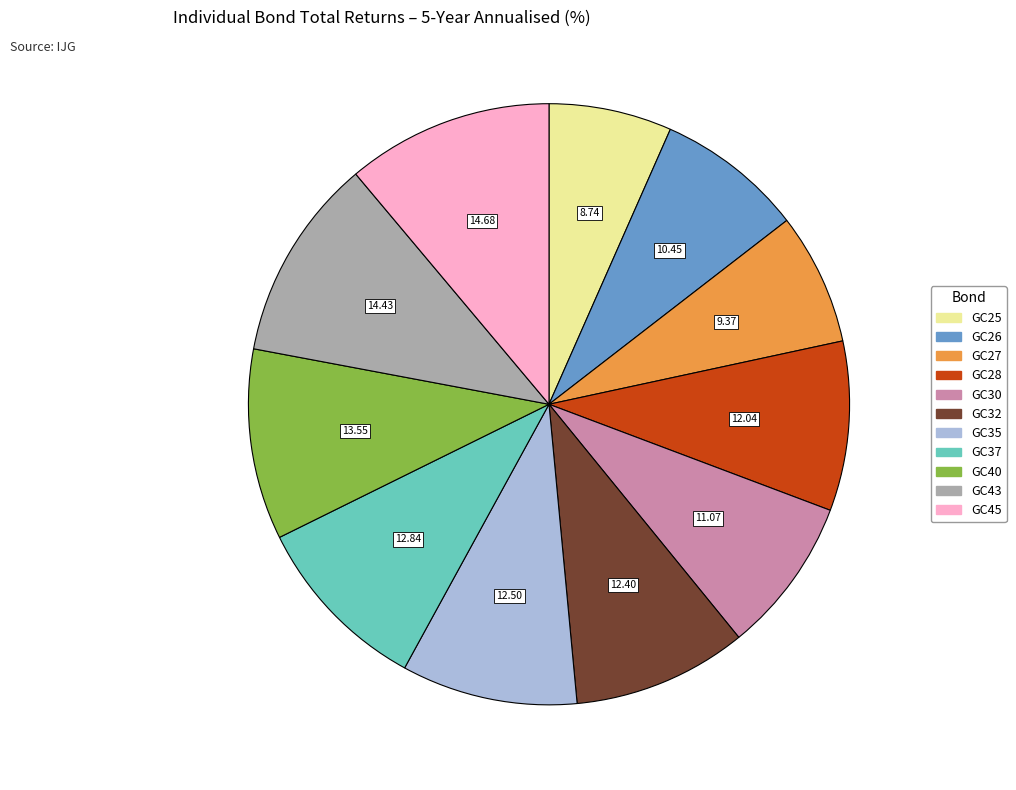

Is it true that GC45 is 20% of the pie?

False